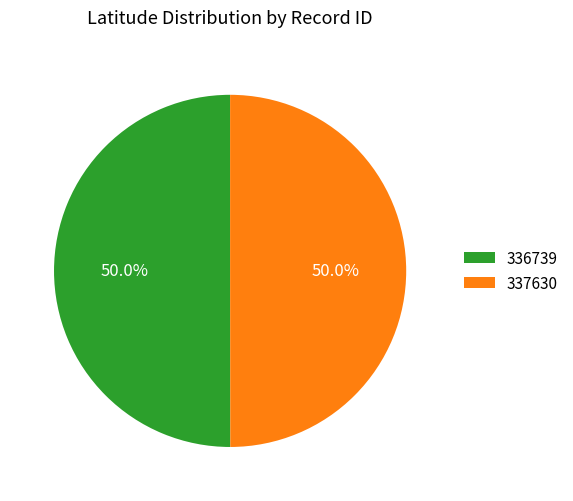

The 337630 slice represents 62% of the pie. True or false?

False